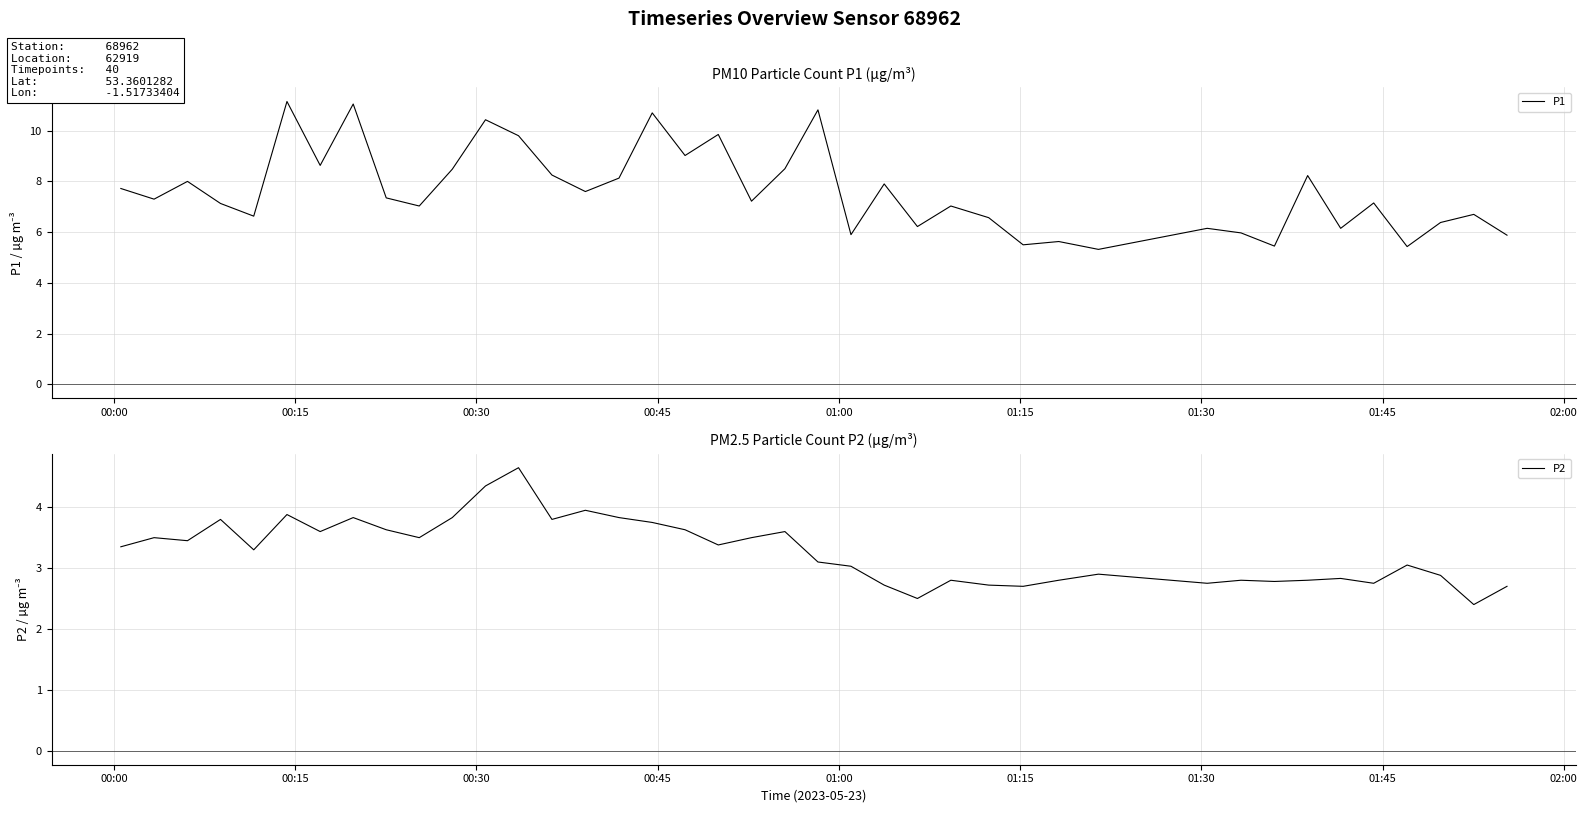

What is the highest value of the P1 series?

11.2